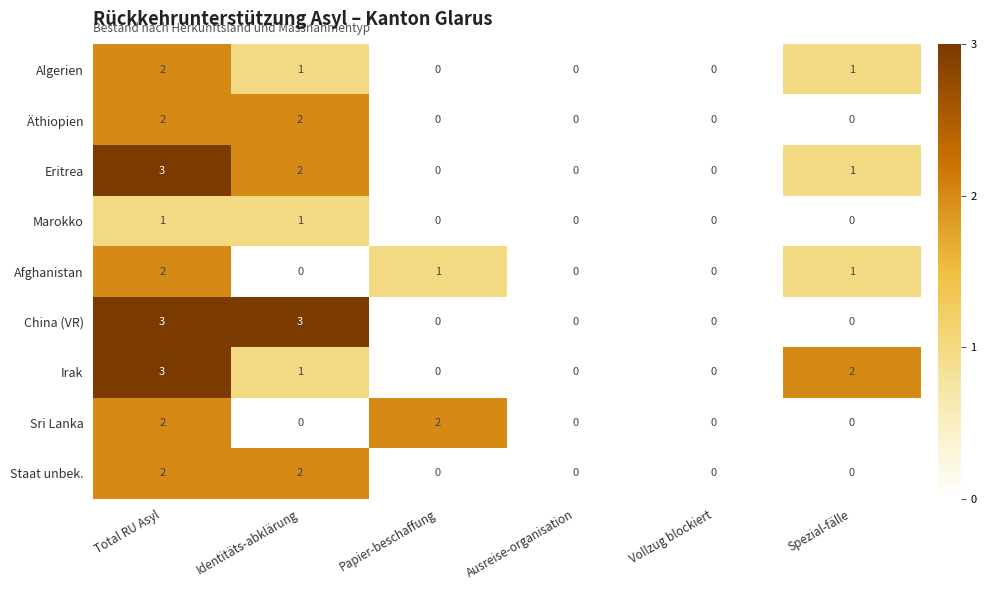

Is it true that Eritrea equals 0 at Vollzug blockiert?

True